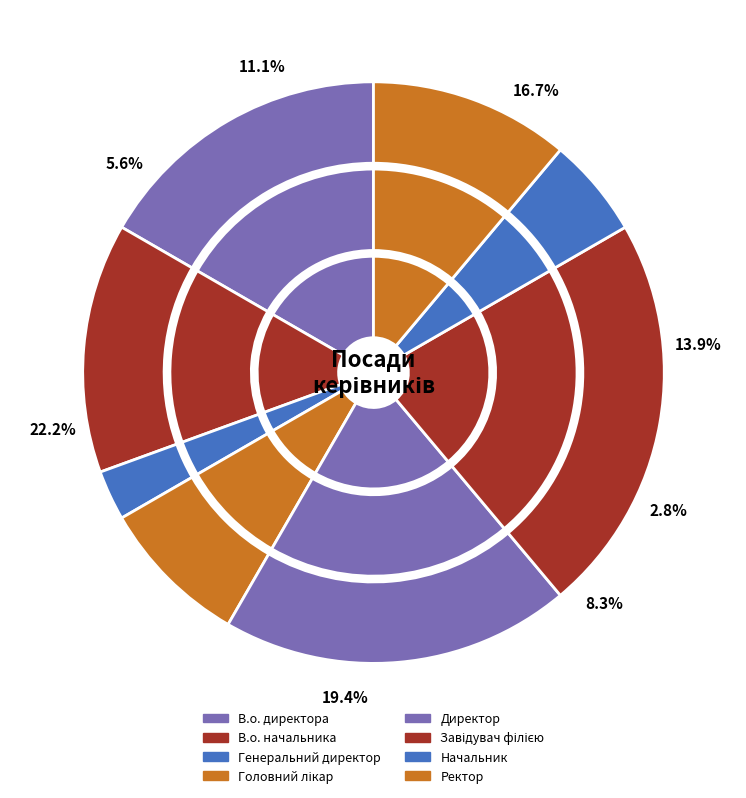

What is the smallest slice in the pie chart?

Генеральний директор